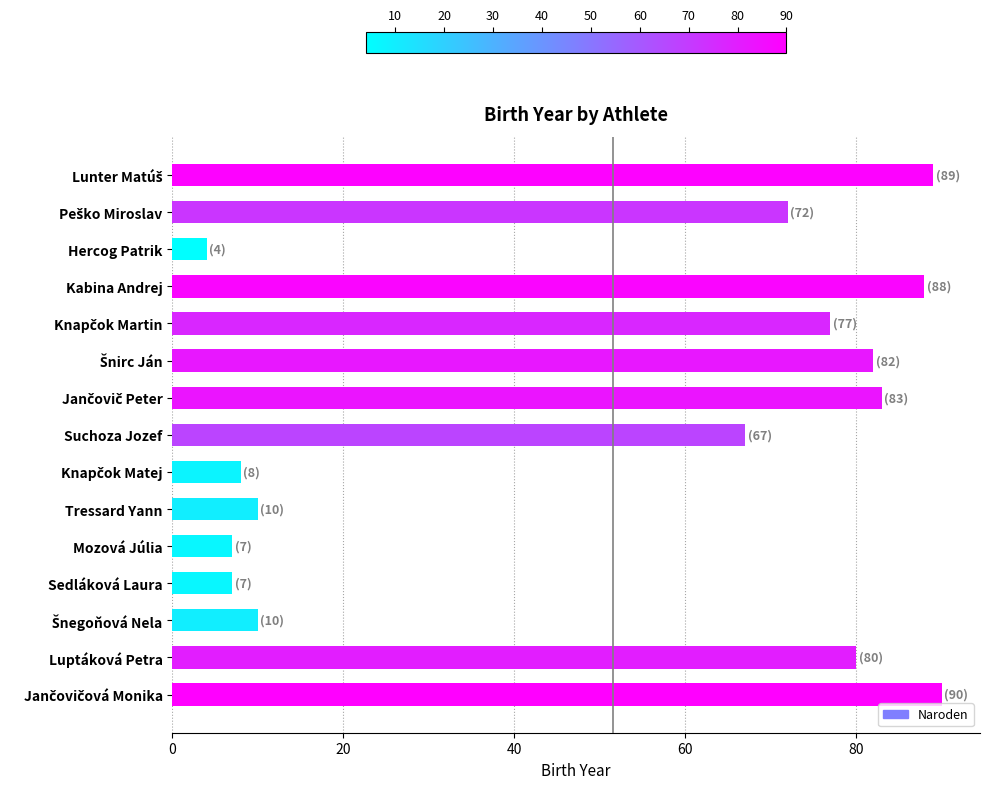

What is the sum of all values?

774